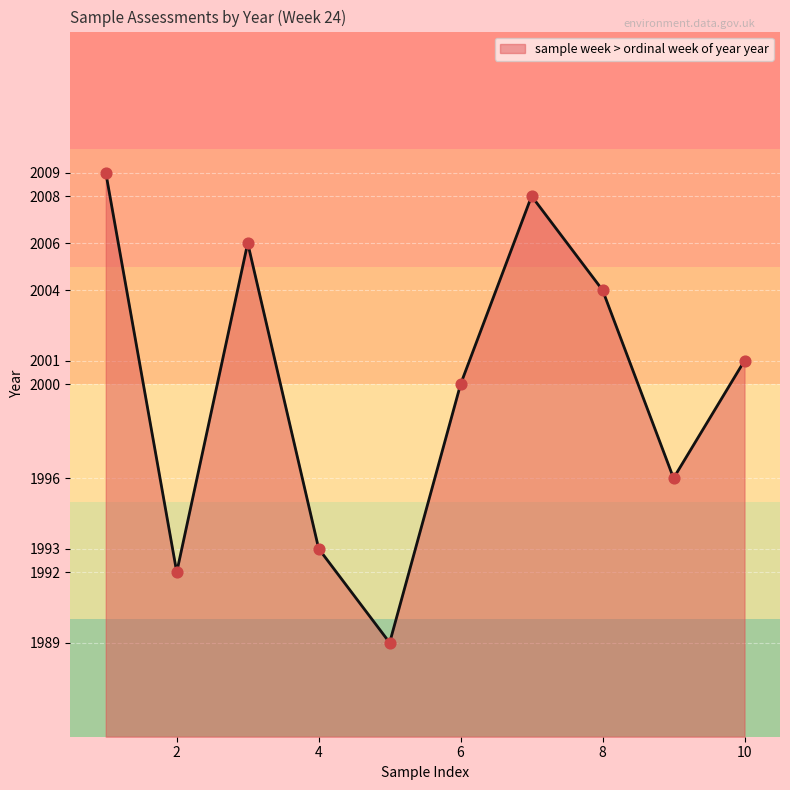

What is the difference between the maximum and minimum values?

20